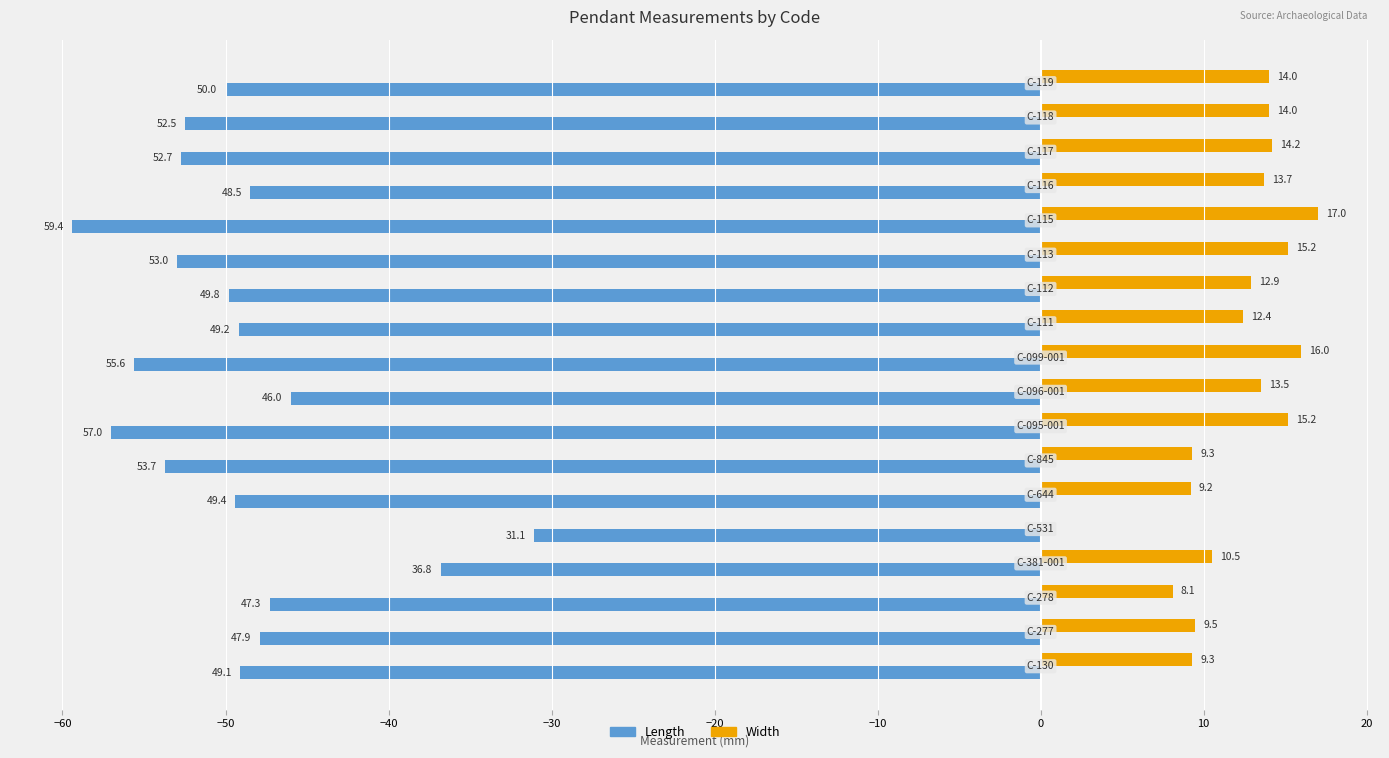

What are all the series names shown in the legend?

Length, Width